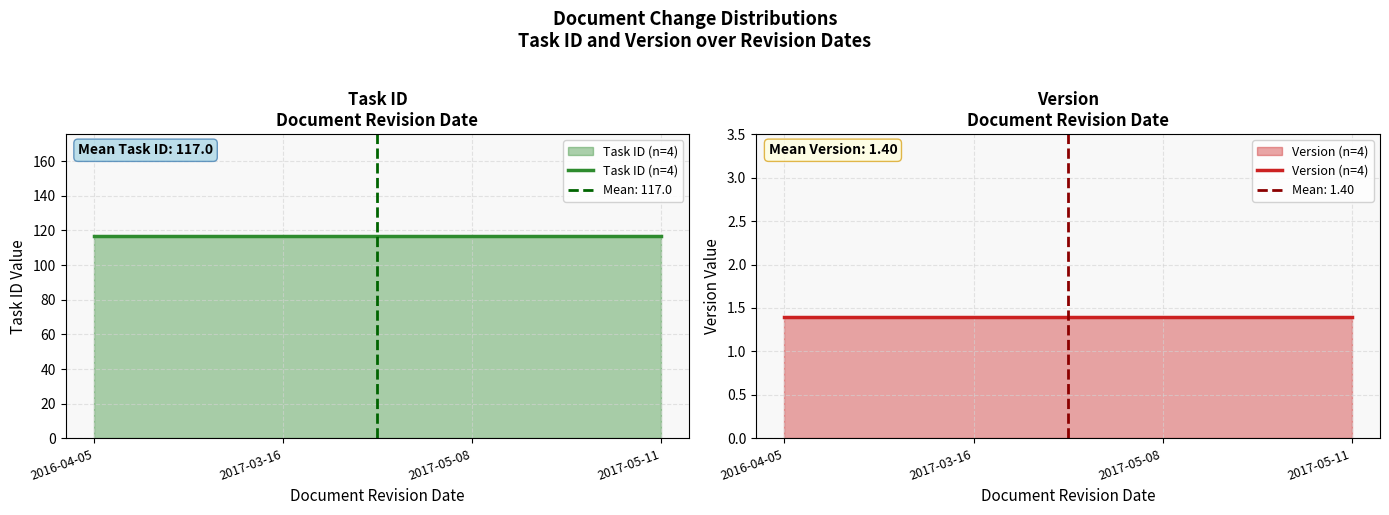

Which series changed the most between 2016-04-05 and 2017-05-11?

Task ID